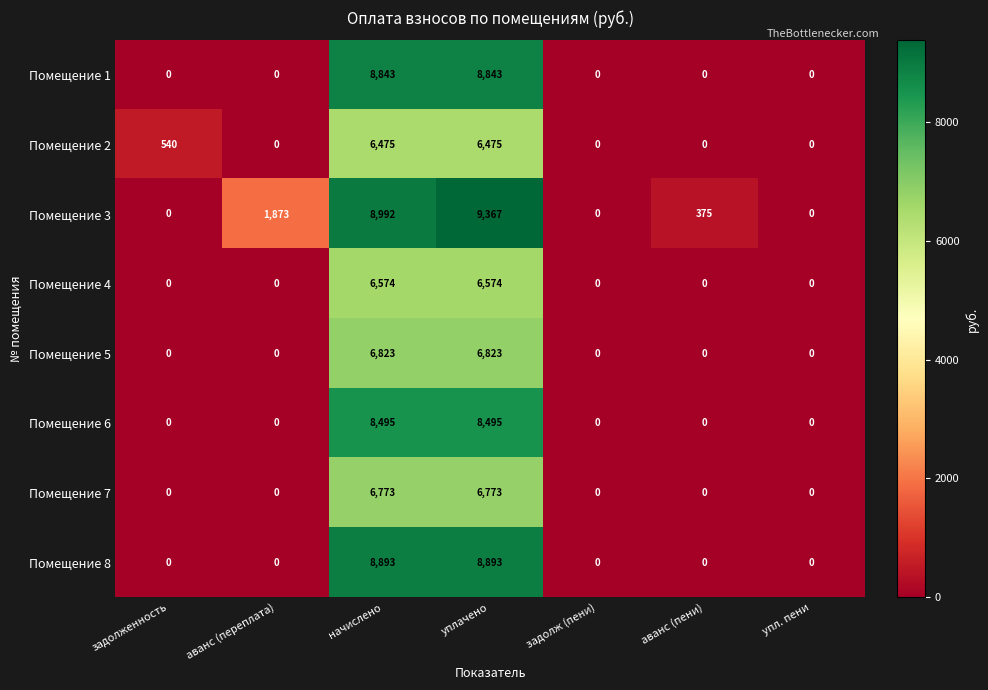

Which series changed the most between уплачено and аванс (пени)?

Помещение 3